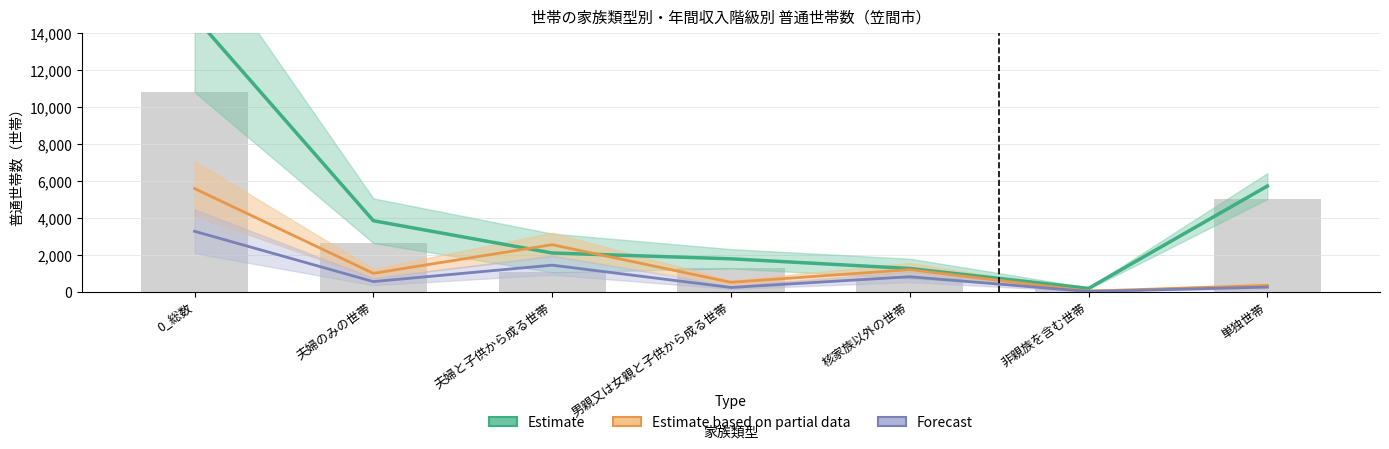

What is the sum of all 300万円未満 values?

21610